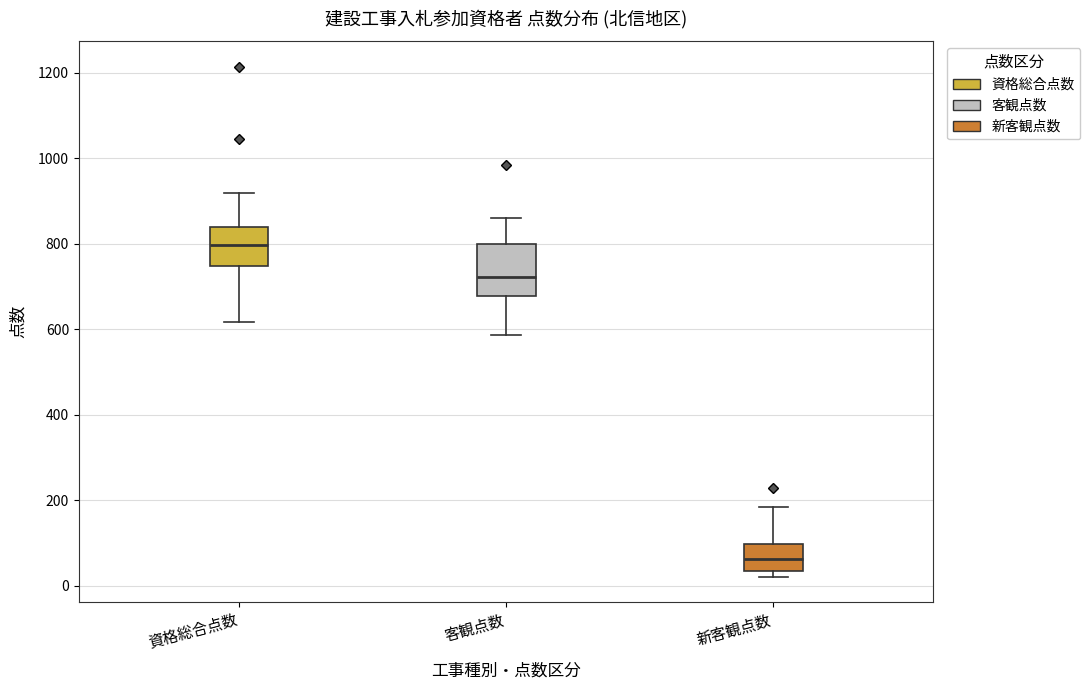

Reading left to right, transcribe this box plot: for each box, give where its median line is, the range the box spans, and where its two whiskers end, as read against the y-axis. The values are not printed on the chart, so give them approximately, as read against the axis.

資格総合点数: median 800, box 740 to 840, whiskers 620 to 920
客観点数: median 720, box 680 to 800, whiskers 580 to 860
新客観点数: median 60, box 40 to 100, whiskers 20 to 180